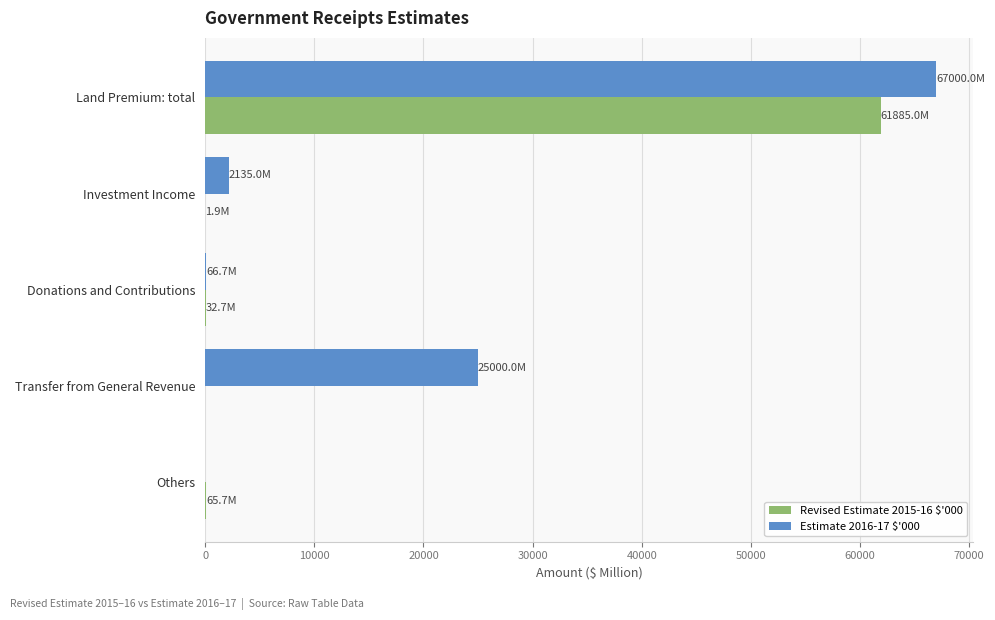

How many data points in Revised Estimate 2015-16 $'000 are above 32?

3